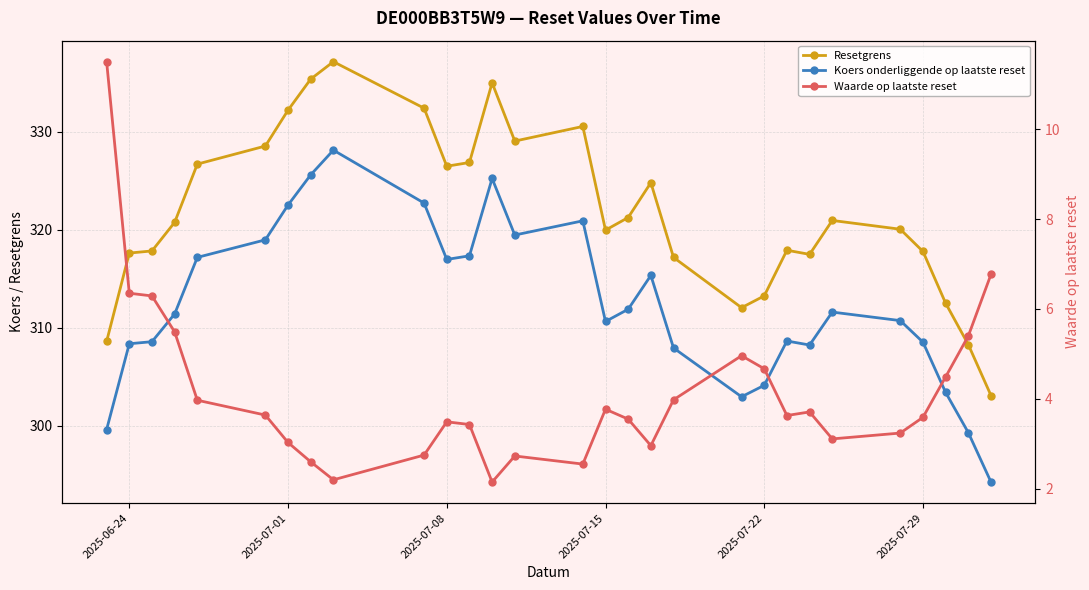

Reading left to right, transcribe all the data shown in this chart.

Resetgrens: 308.6	317.6	317.8	320.8	326.7	328.5	332.2	335.4	337.2	332.4	326.5	326.9	335.0	329.1	330.5	320.0	321.3	324.8	317.2	312.1	313.3	317.9	317.5	321.0	320.1	317.8	312.5	308.3	303.1
Koers onderliggende op laatste reset: 299.6	308.4	308.6	311.4	317.2	319.0	322.5	325.6	328.1	322.7	317.0	317.4	325.2	319.5	320.9	310.6	311.9	315.4	307.9	303.0	304.1	308.7	308.2	311.6	310.7	308.5	303.4	299.3	294.3
Waarde op laatste reset: 11.5	6.3	6.3	5.5	4.0	3.6	3.0	2.6	2.2	2.8	3.5	3.4	2.1	2.7	2.5	3.8	3.5	3.0	4.0	5.0	4.7	3.6	3.7	3.1	3.2	3.6	4.5	5.4	6.8